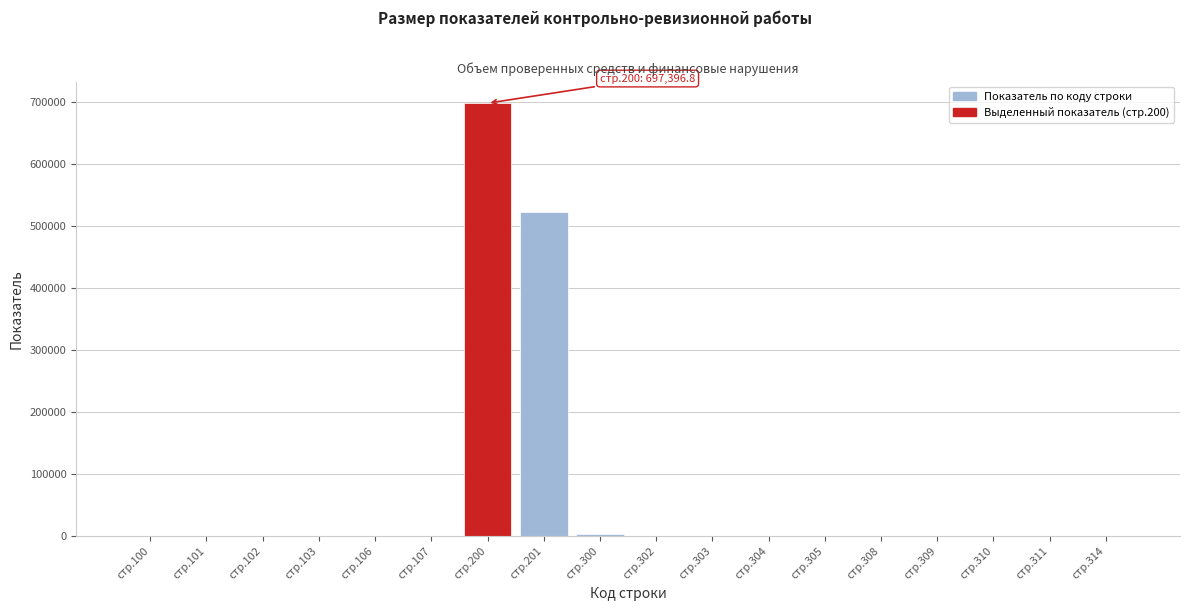

At which label is the value closest to 348698?

стр.201